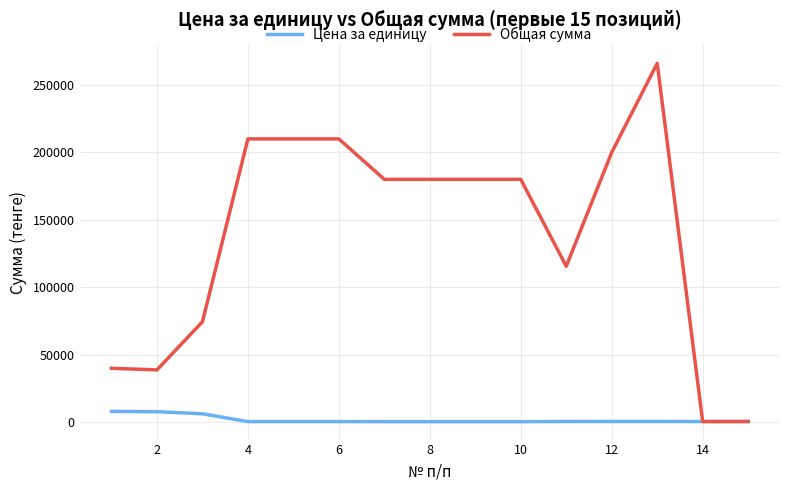

Which series has the largest total across all categories?

Общая сумма